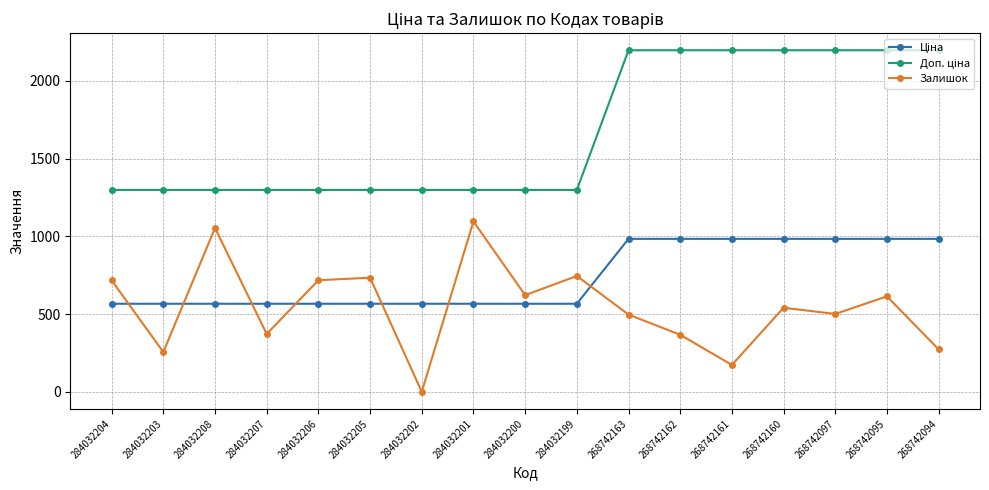

What is the difference between the highest and lowest values at 268742163?

1700.3